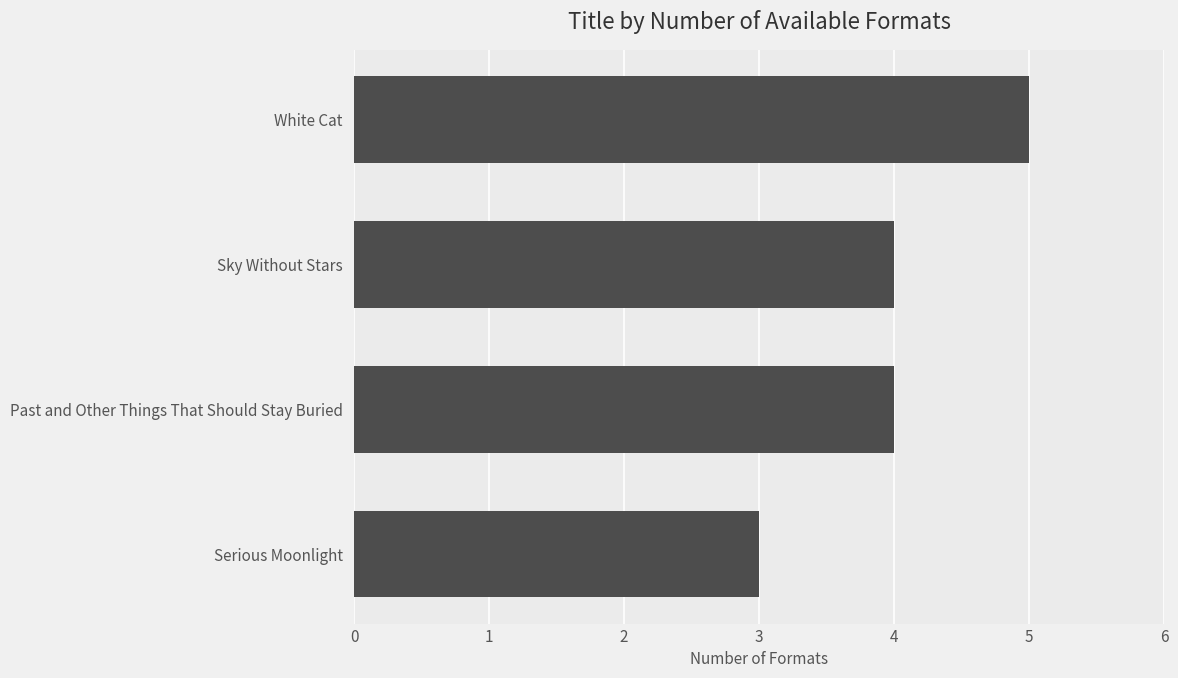

Read the value at Serious Moonlight.

3